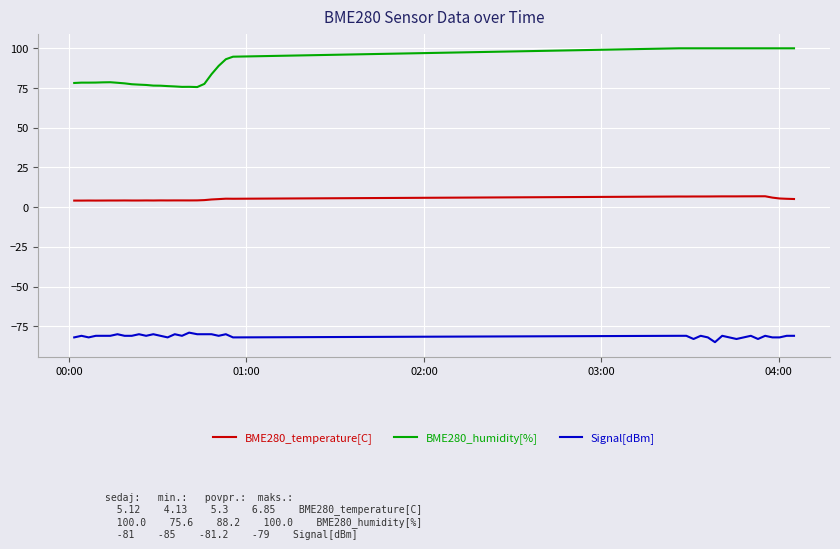

Which series has the largest total across all categories?

BME280_humidity[%]